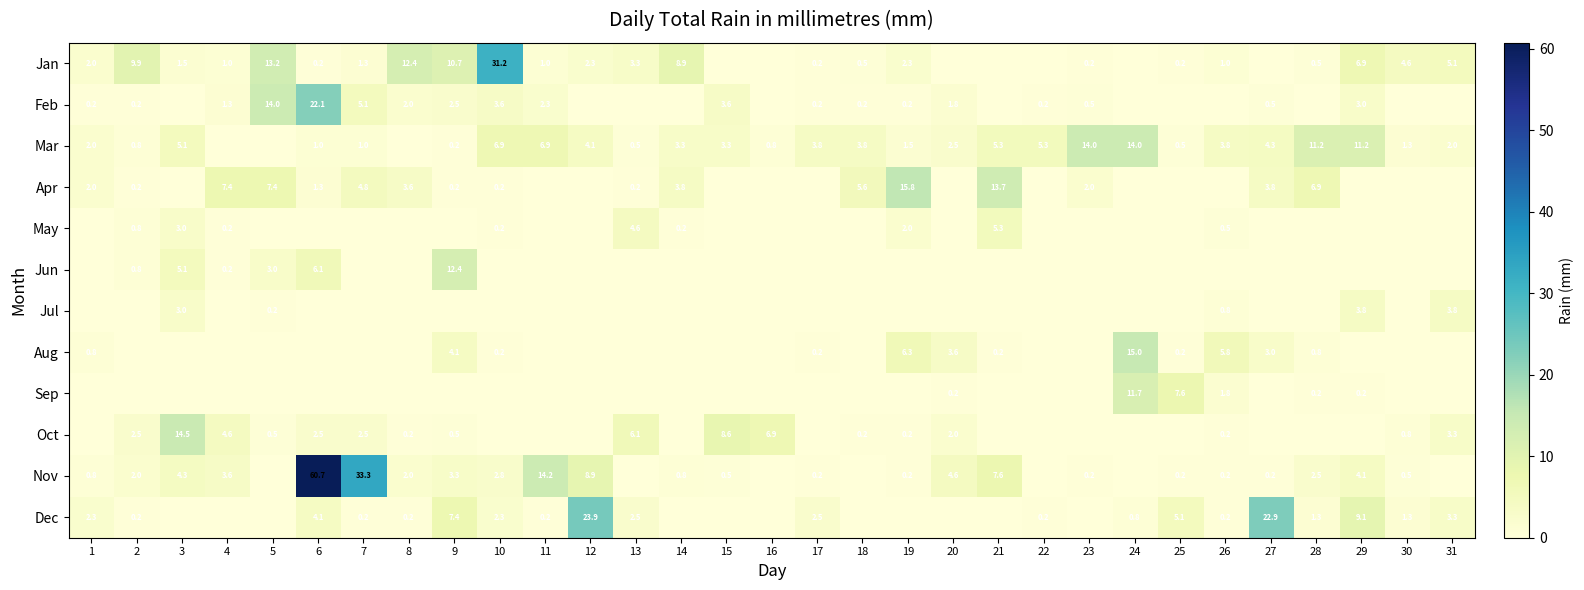

Is the value of Nov at 4 greater than the value of May at 10?

Yes